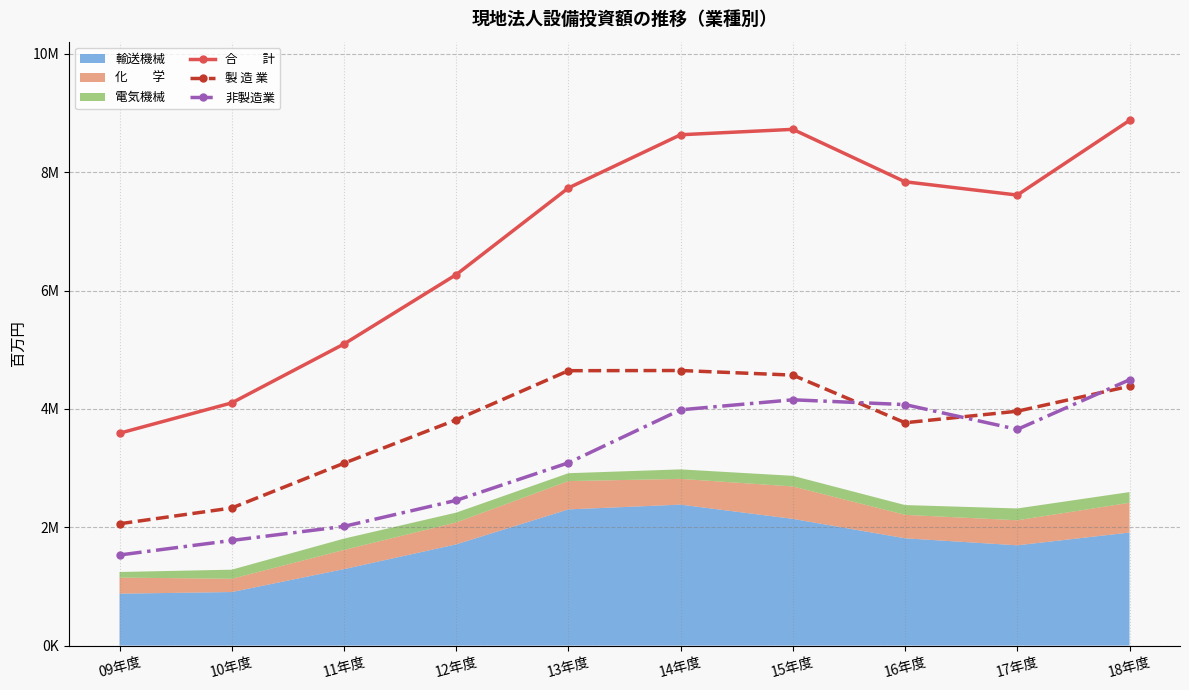

What position from the left is 13年度?

5